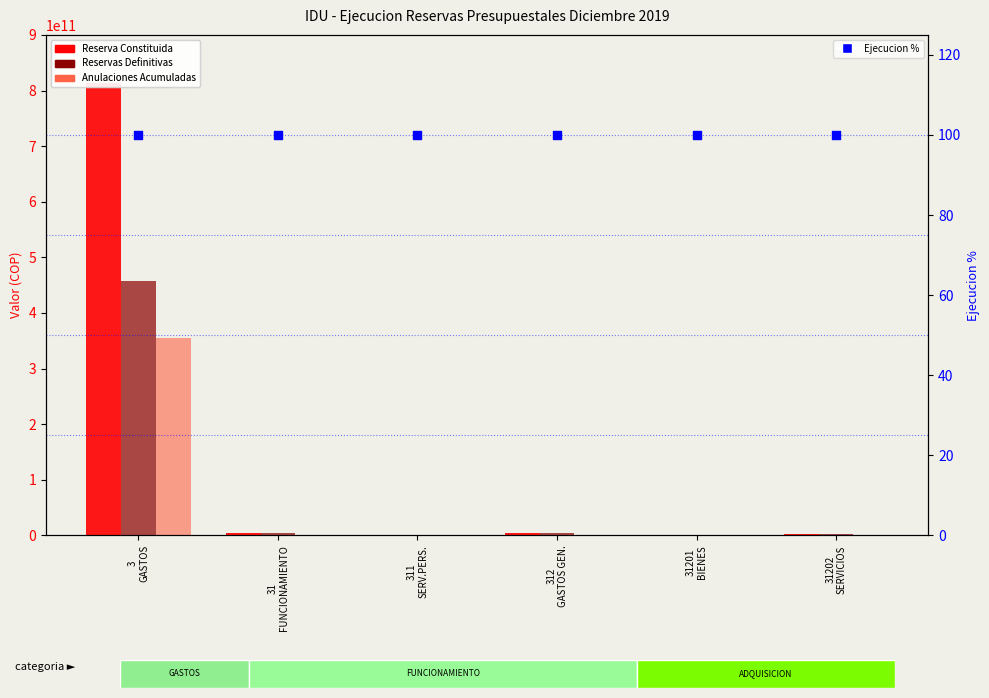

Which series has the largest total across all categories?

Reserva Constituida